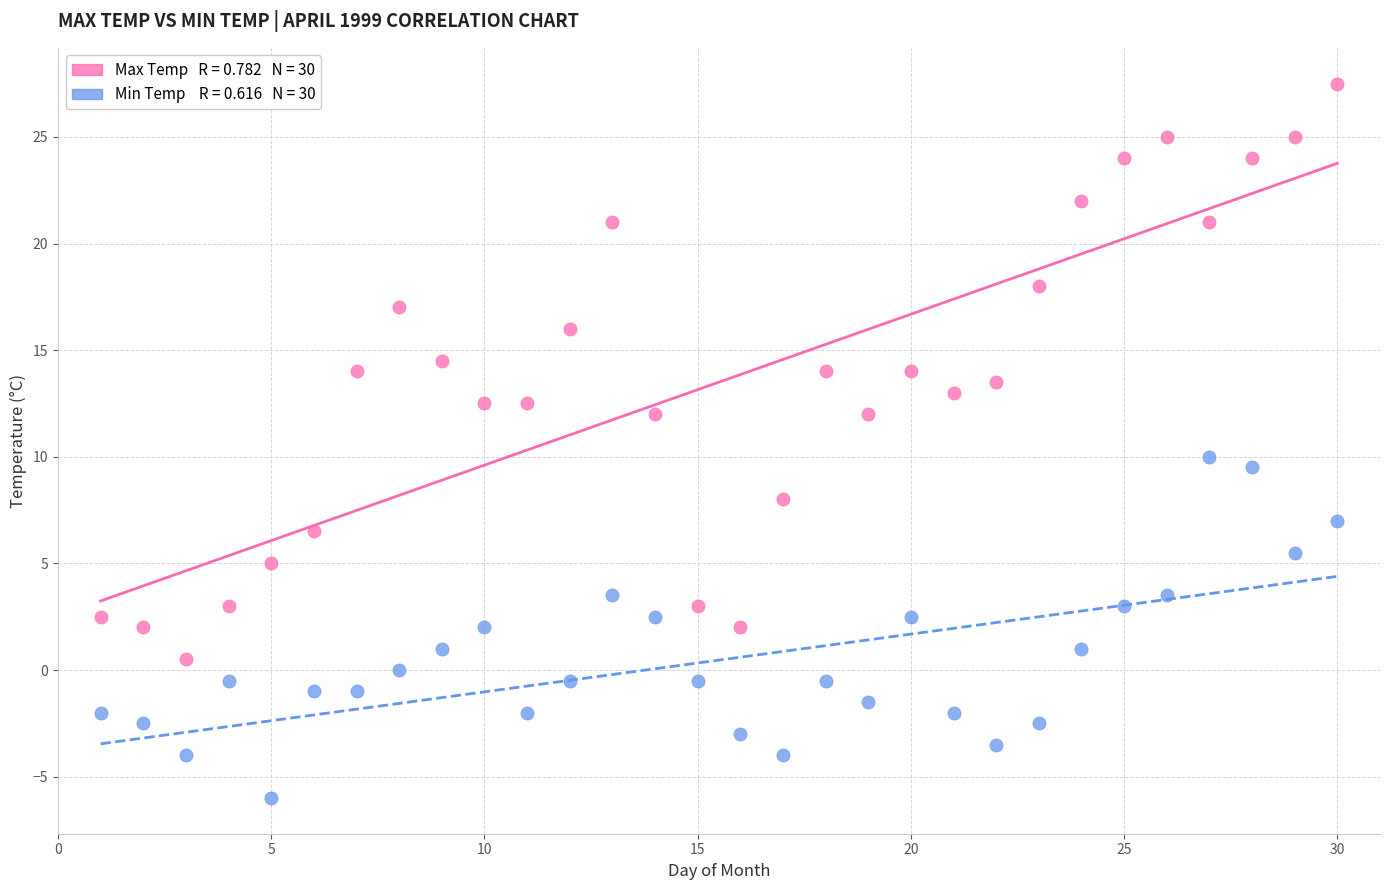

Across all data points, what is the range of Y values (max minus min)?

33.5